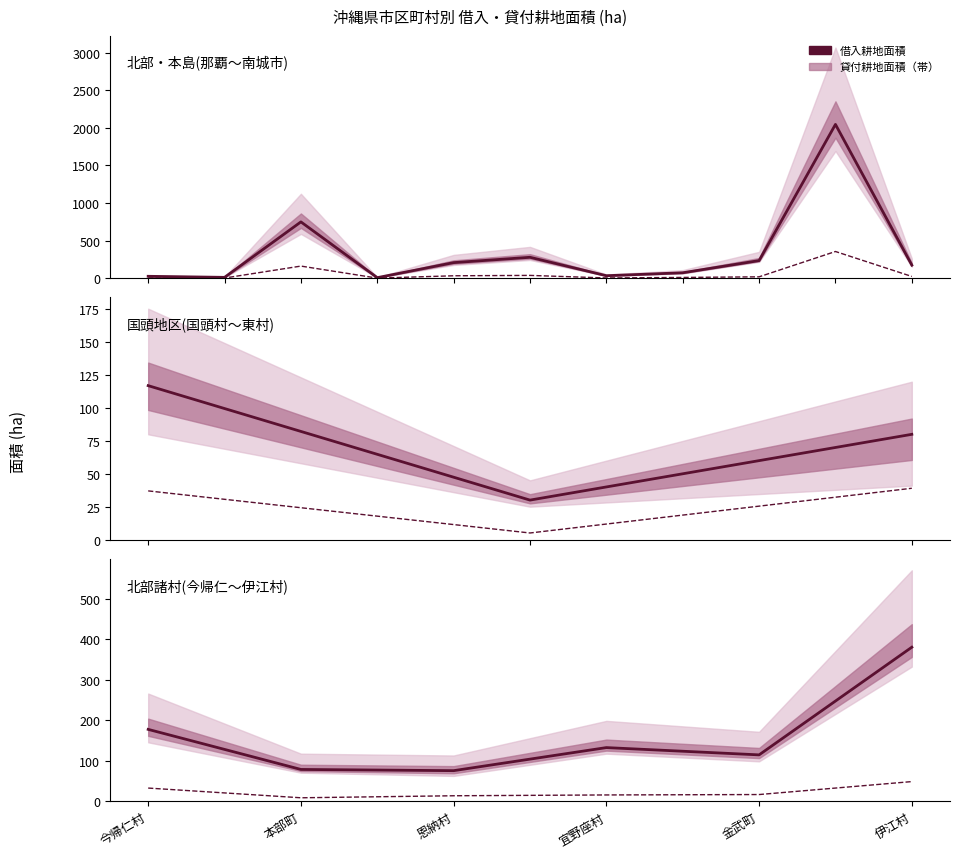

At which category is the sum across all series the highest?

伊江村